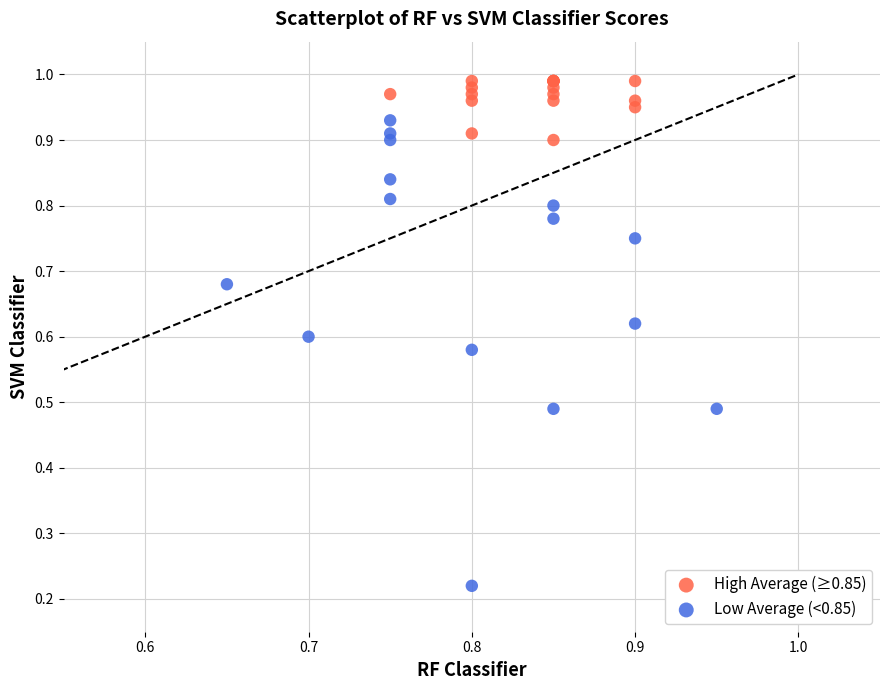

Which series contains the lowest Y value?

Low Average (<0.85)